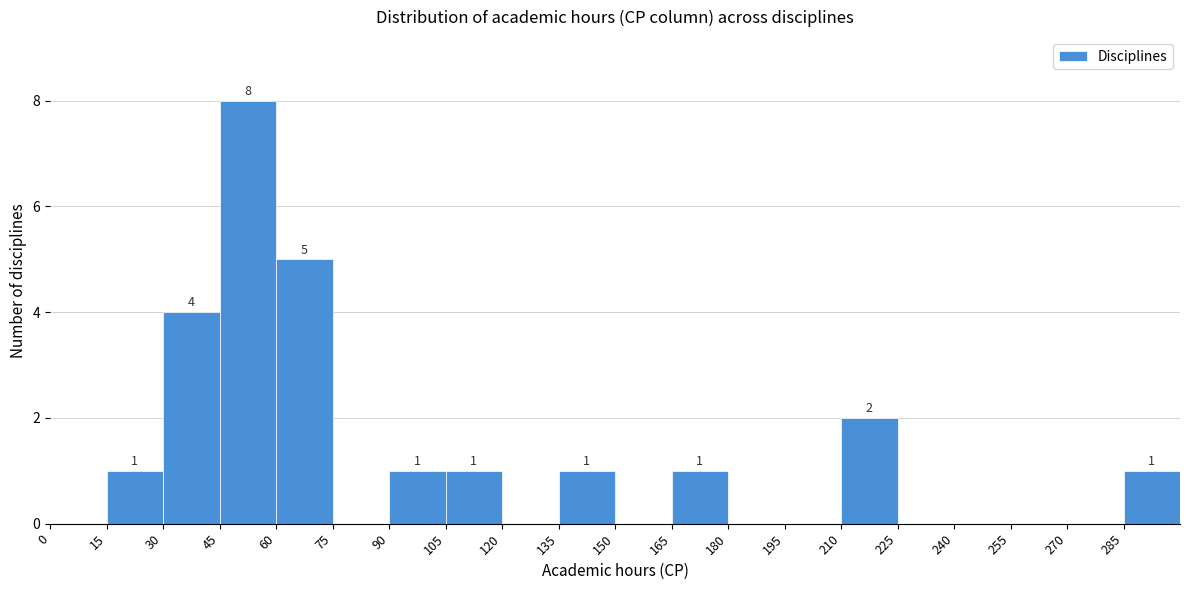

Over which range of the x-axis is the bar tallest?

45 to 60